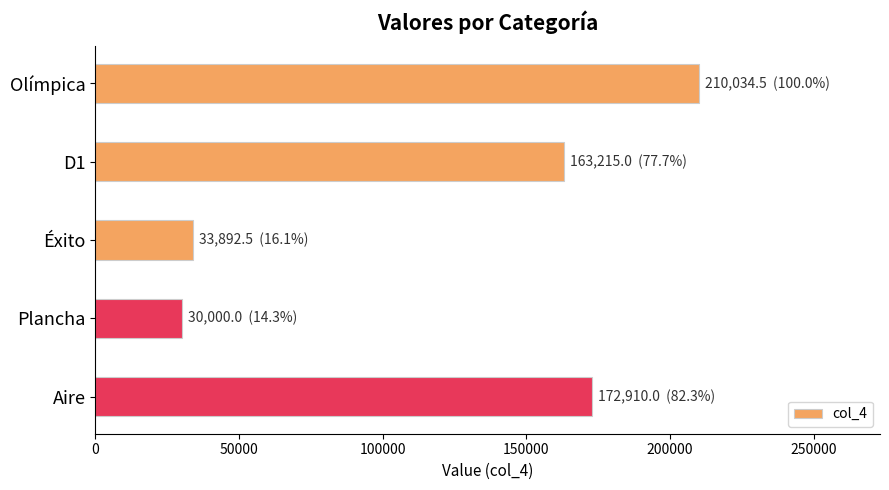

How many series are shown in this chart?

1